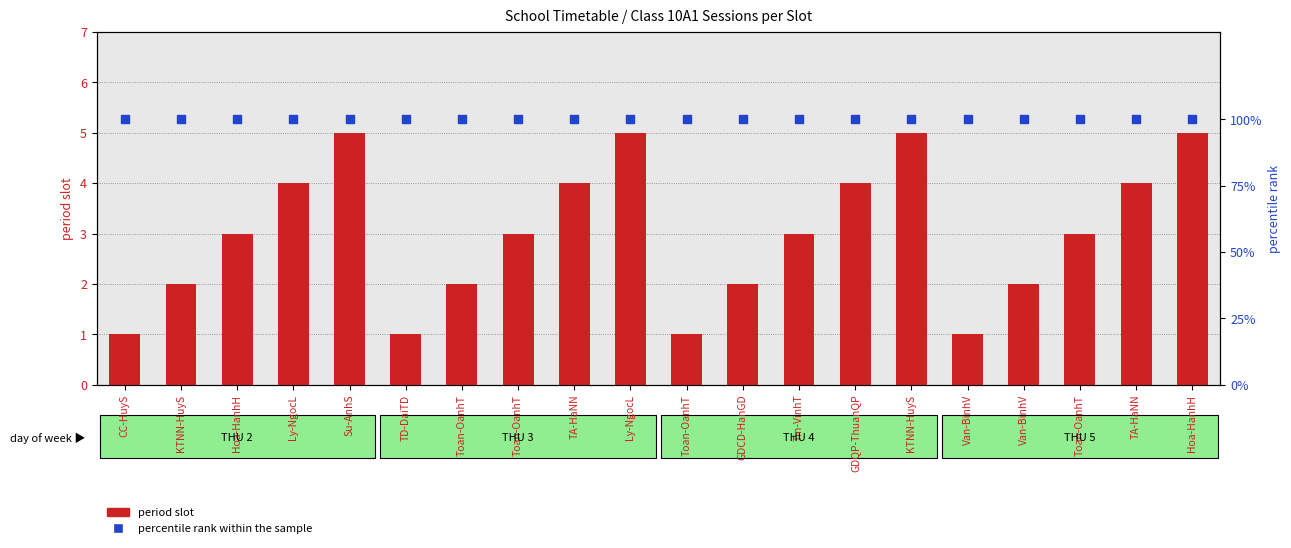

What is the total value across all series at Van-BinhV?

101